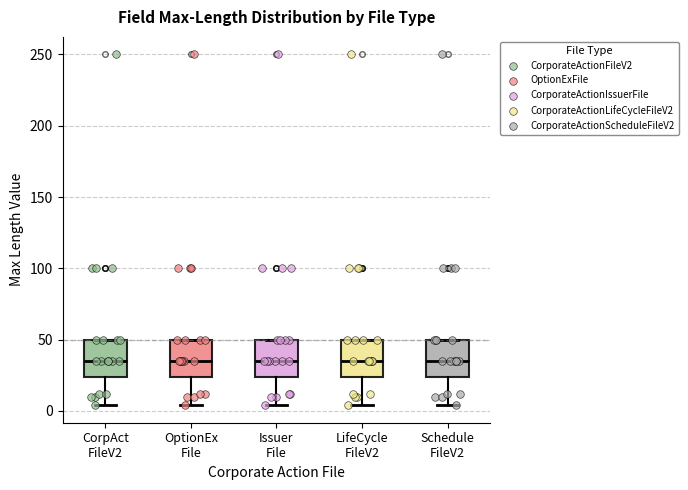

Reading left to right, read every box against the y-axis: the position of its median line, the range the box covers, and the ends of its whiskers. The values are not printed on the chart, so give them approximately, as read against the axis.

CorpAct FileV2: median 35, box 25 to 50, whiskers 5 to 50
OptionEx File: median 35, box 25 to 50, whiskers 5 to 50
Issuer File: median 35, box 25 to 50, whiskers 5 to 50
LifeCycle FileV2: median 35, box 25 to 50, whiskers 5 to 50
Schedule FileV2: median 35, box 25 to 50, whiskers 5 to 50